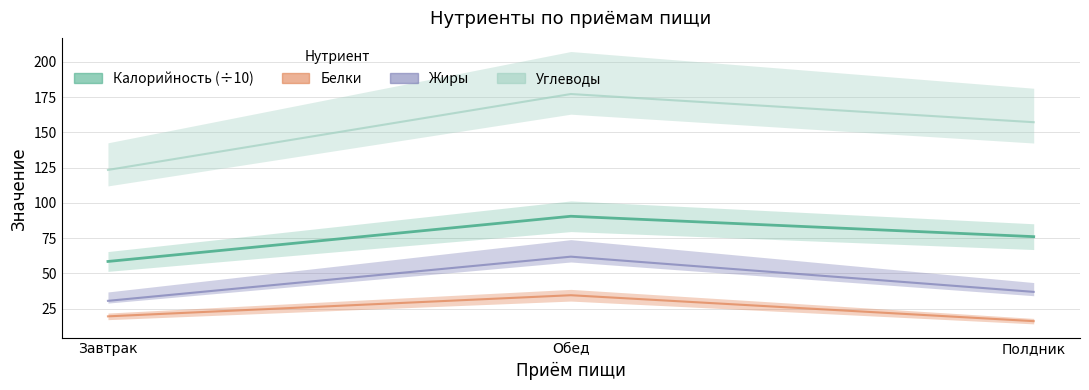

Which series has the widest spread of values?

Жиры